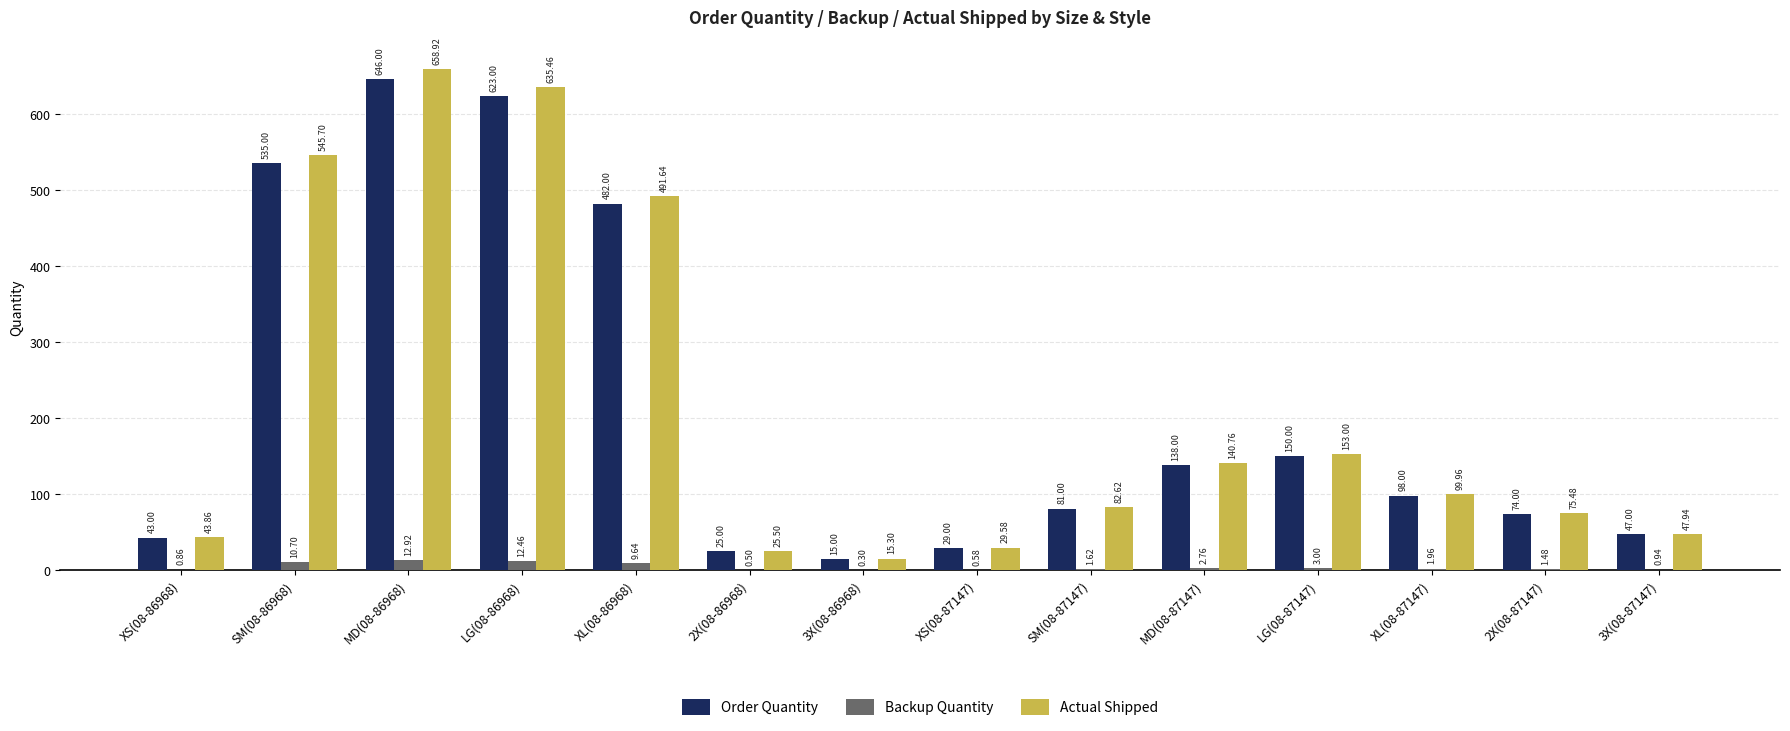

What is the sum of all Backup Quantity values?

59.7